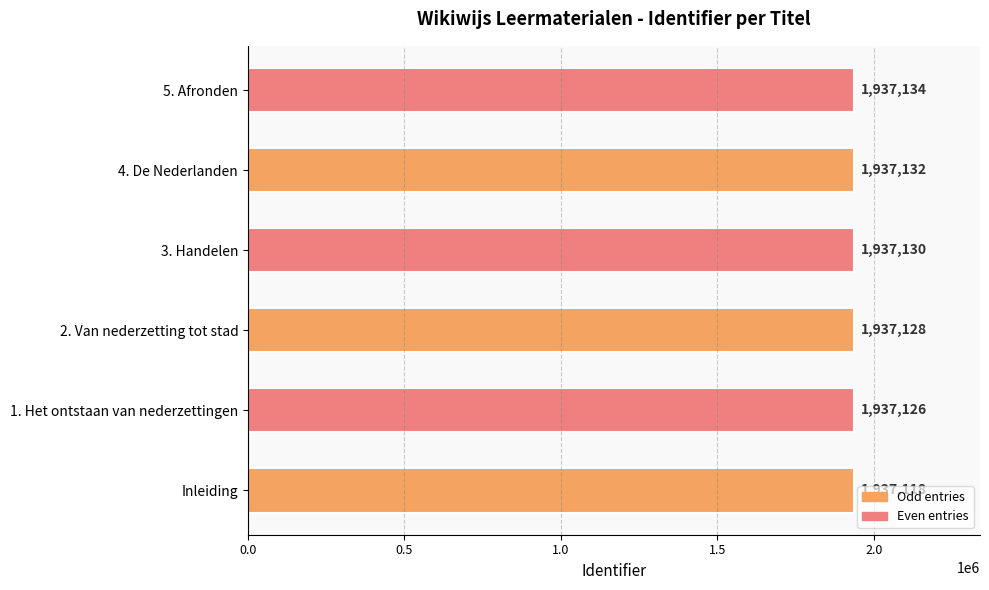

What is the change in value from Inleiding to 2. Van nederzetting tot stad?

+10